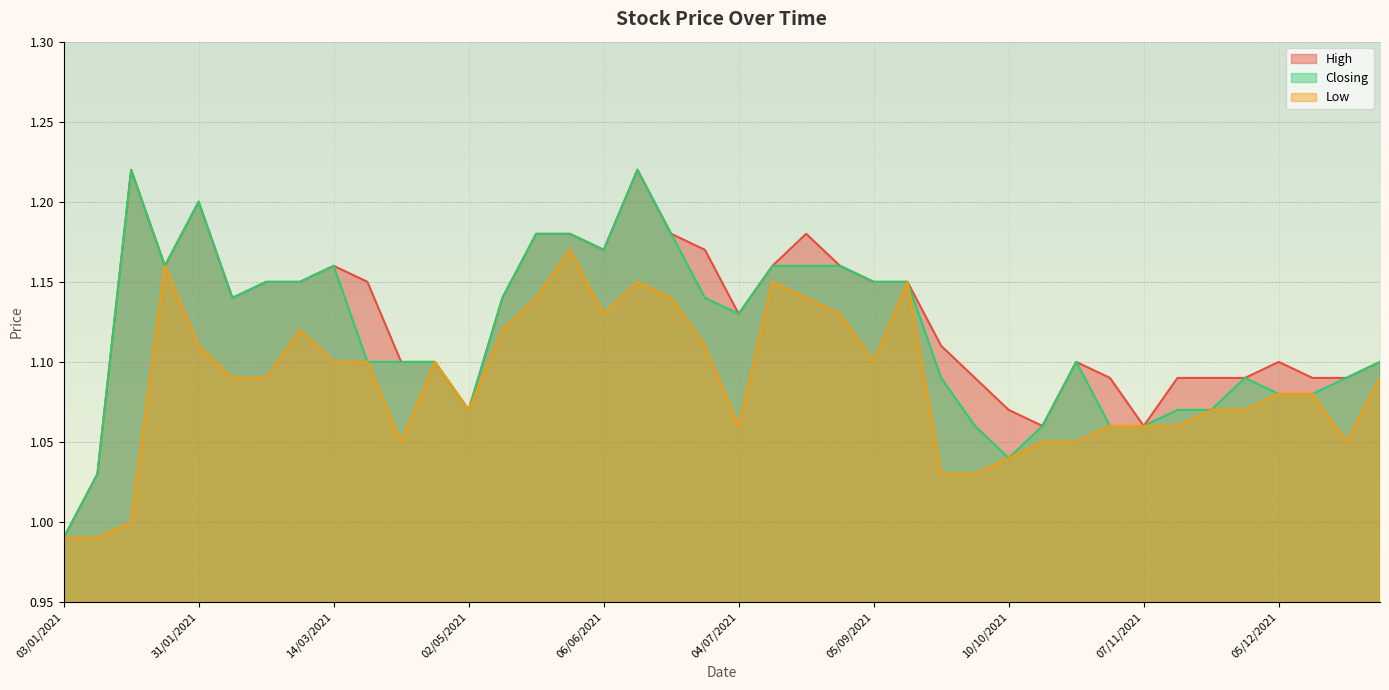

Where does the High series first go above 1?

10/01/2021